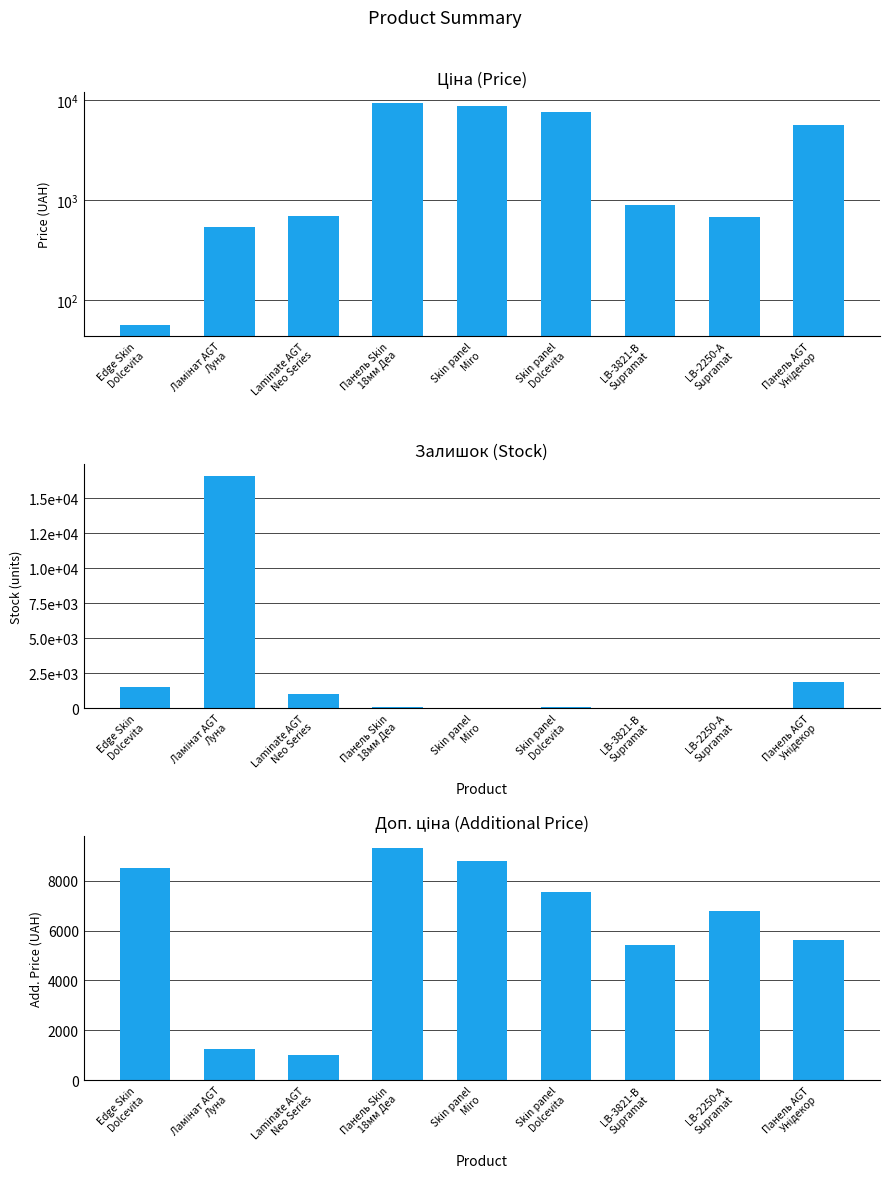

What position from the left is Skin panel
Miro?

5